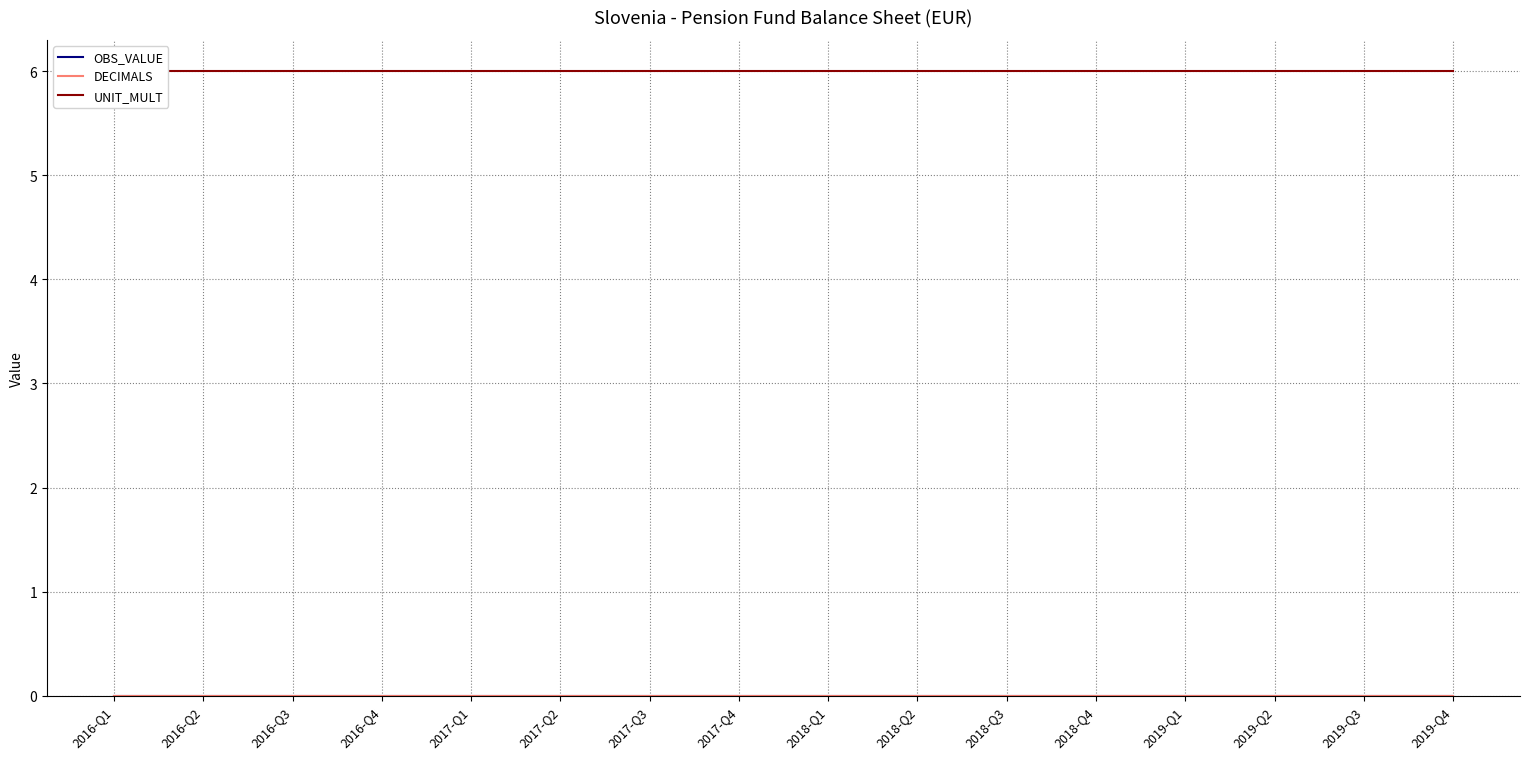

The DECIMALS series shows 0 at 2019-Q4. True or false?

True